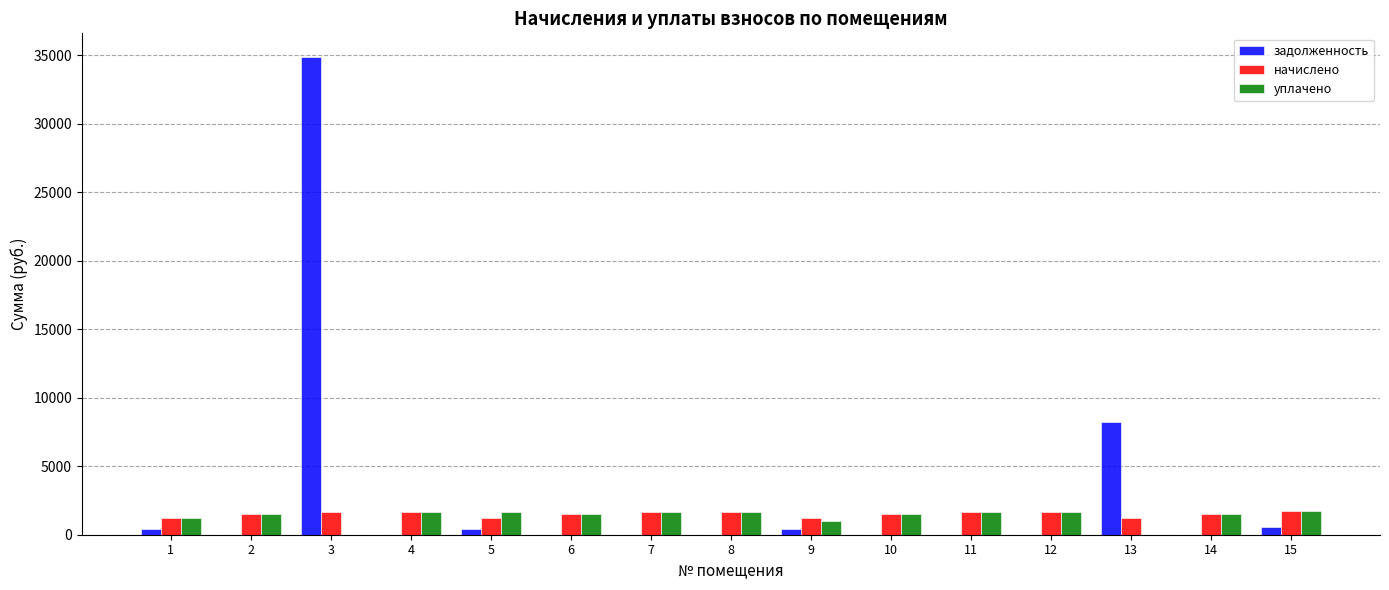

Which series has the largest total across all categories?

задолженность